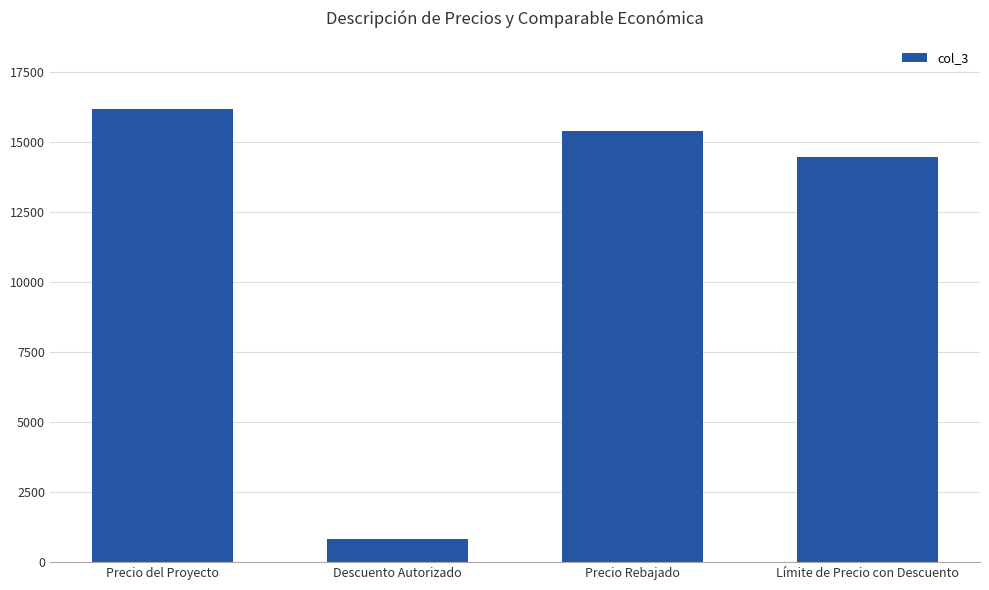

What is the value of the 2nd bar from the left?

810.0